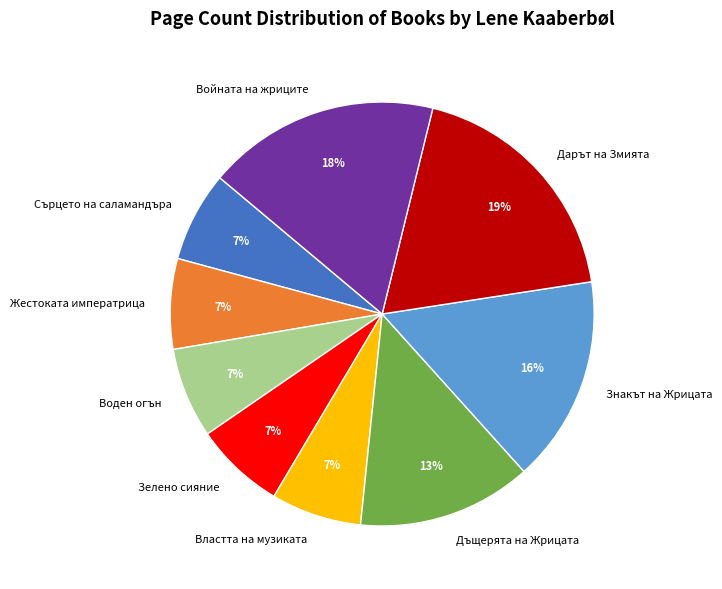

Is there any slice that represents more than half of the pie?

No